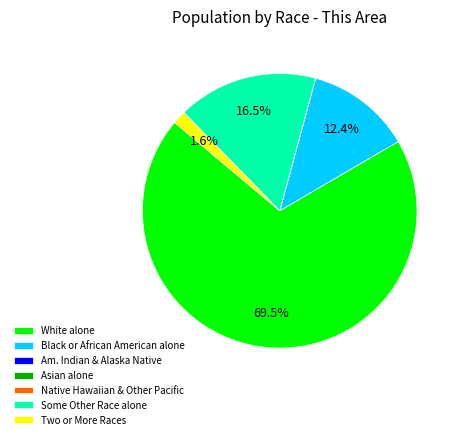

Which slice is the largest?

White alone